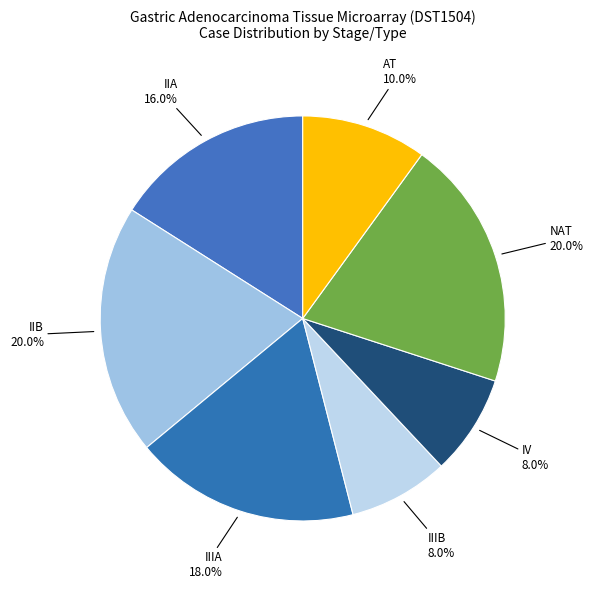

Is there any slice that represents more than half of the pie?

No